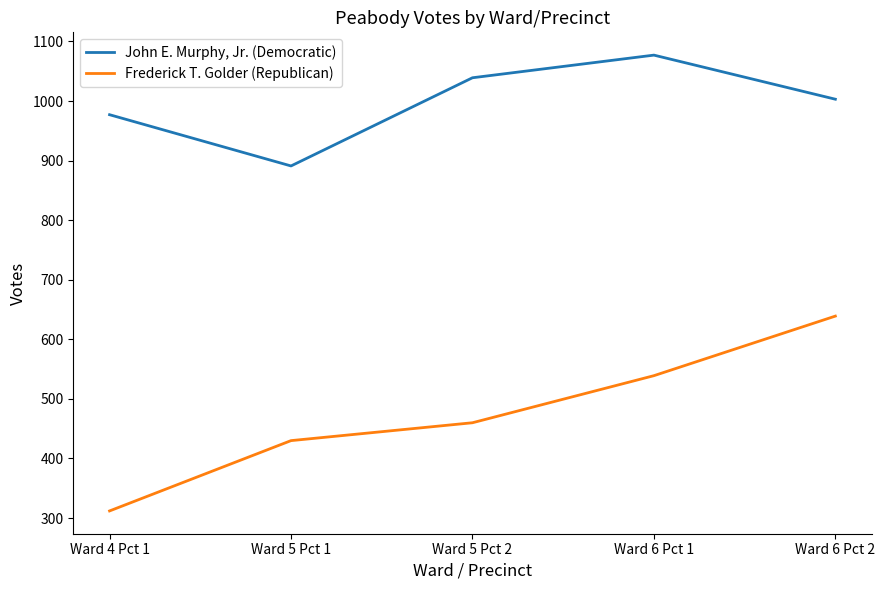

In John E. Murphy, Jr. (Democratic), how many points are lower than both neighbors (excluding endpoints)?

1